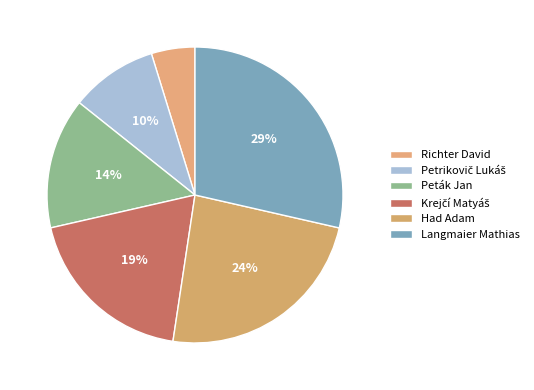

To the nearest percent, what is the difference between the Langmaier Mathias and Had Adam slice percentages?

5%